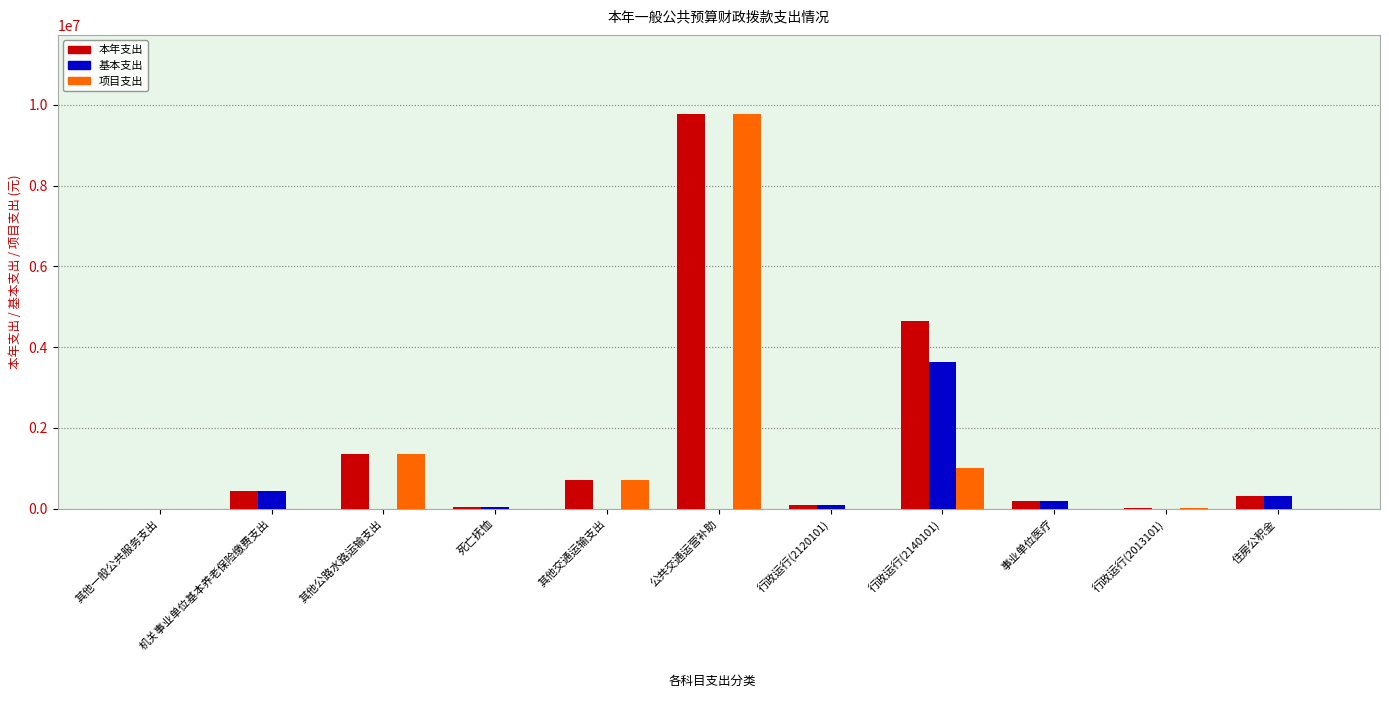

The 项目支出 series shows 1350700.0 at 其他公路水路运输支出. True or false?

True